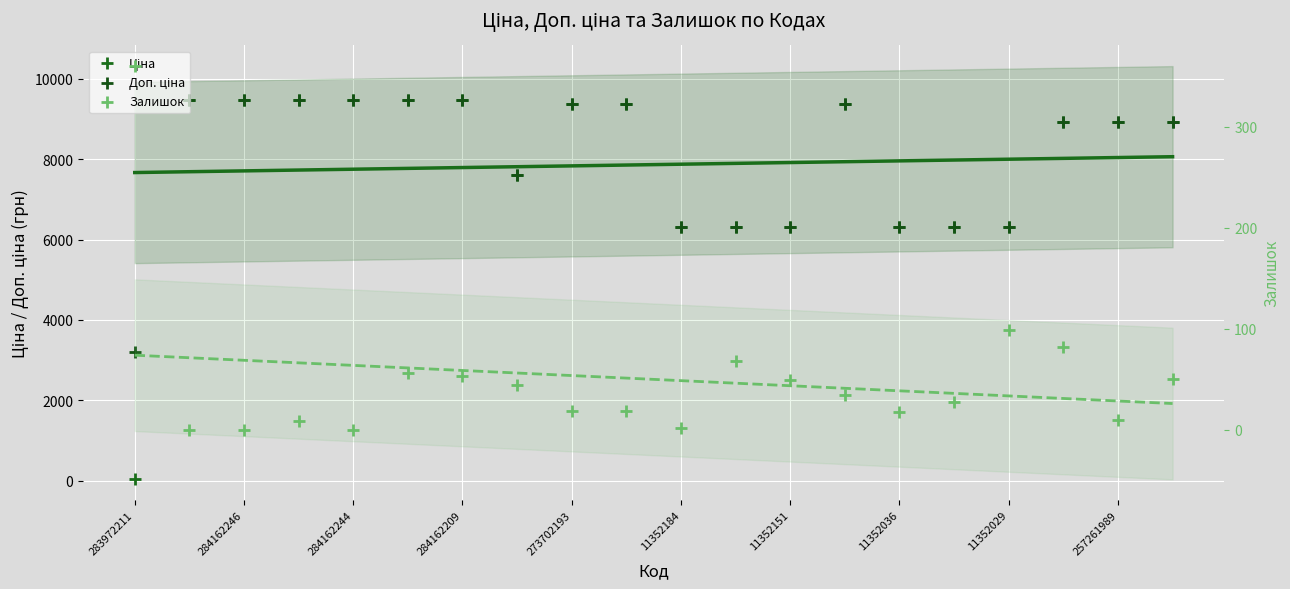

Which series contains the lowest Y value?

Залишок